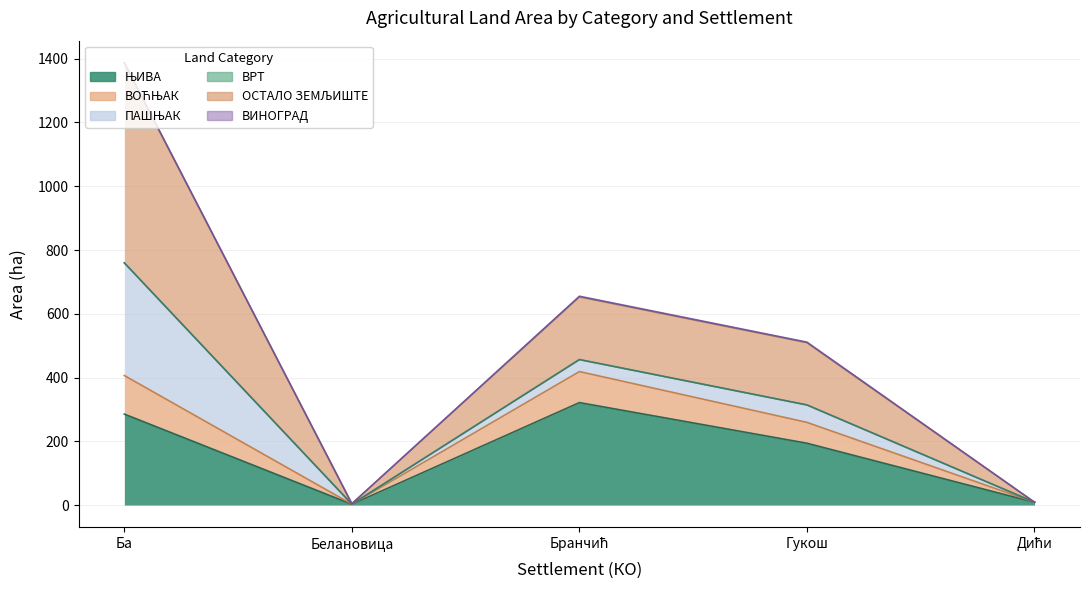

At which category does ЊИВА reach its first local peak?

Бранчић